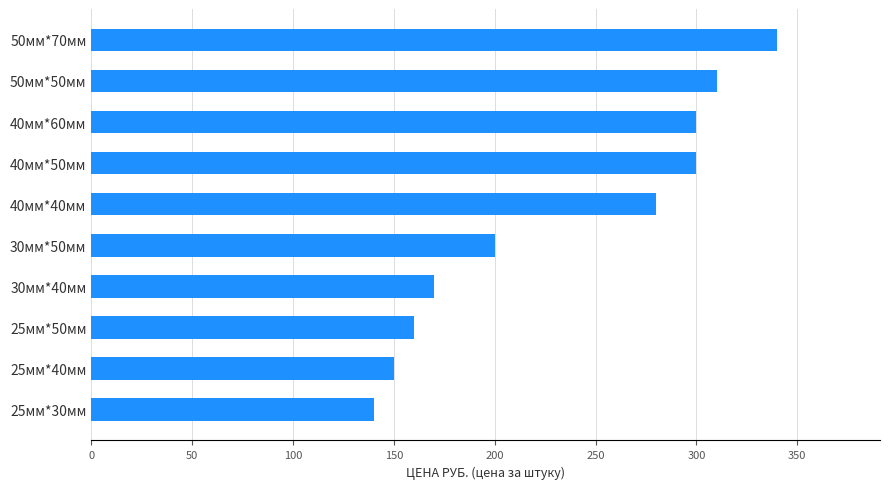

What is the change in value from 25мм*30мм to 50мм*50мм?

+170